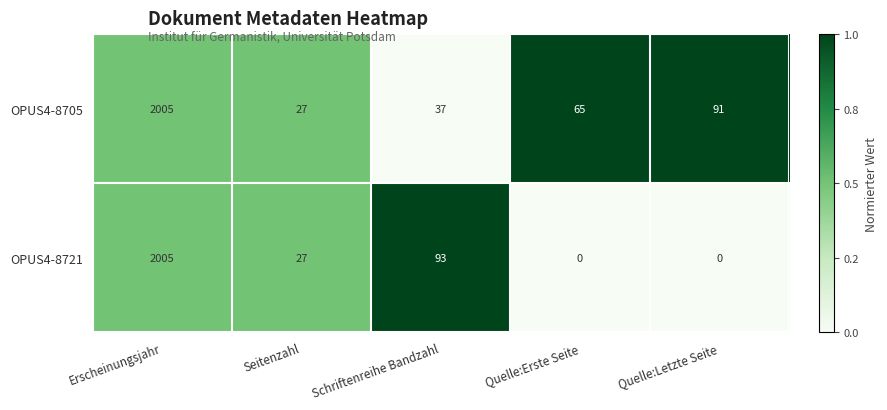

Which series has the largest range (max minus min)?

OPUS4-8721